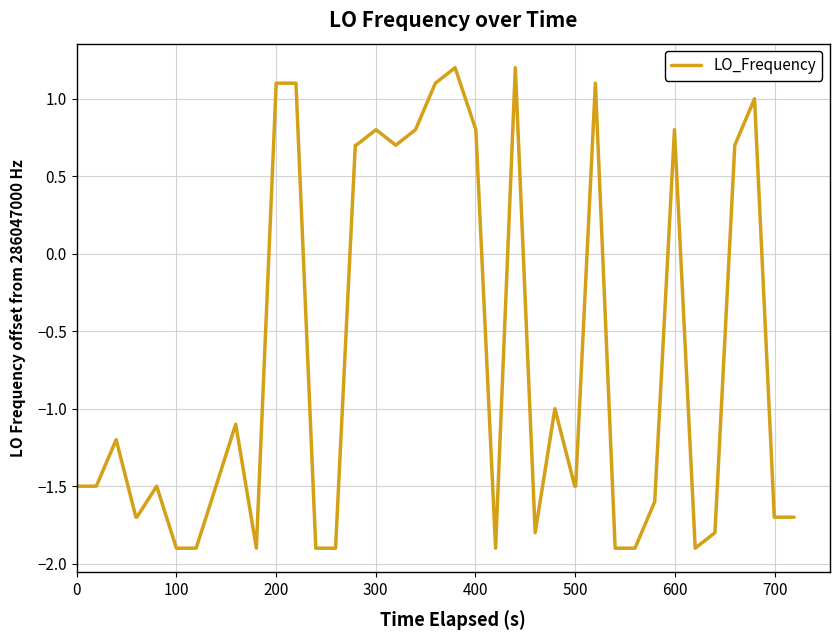

How many positive values are there?

15